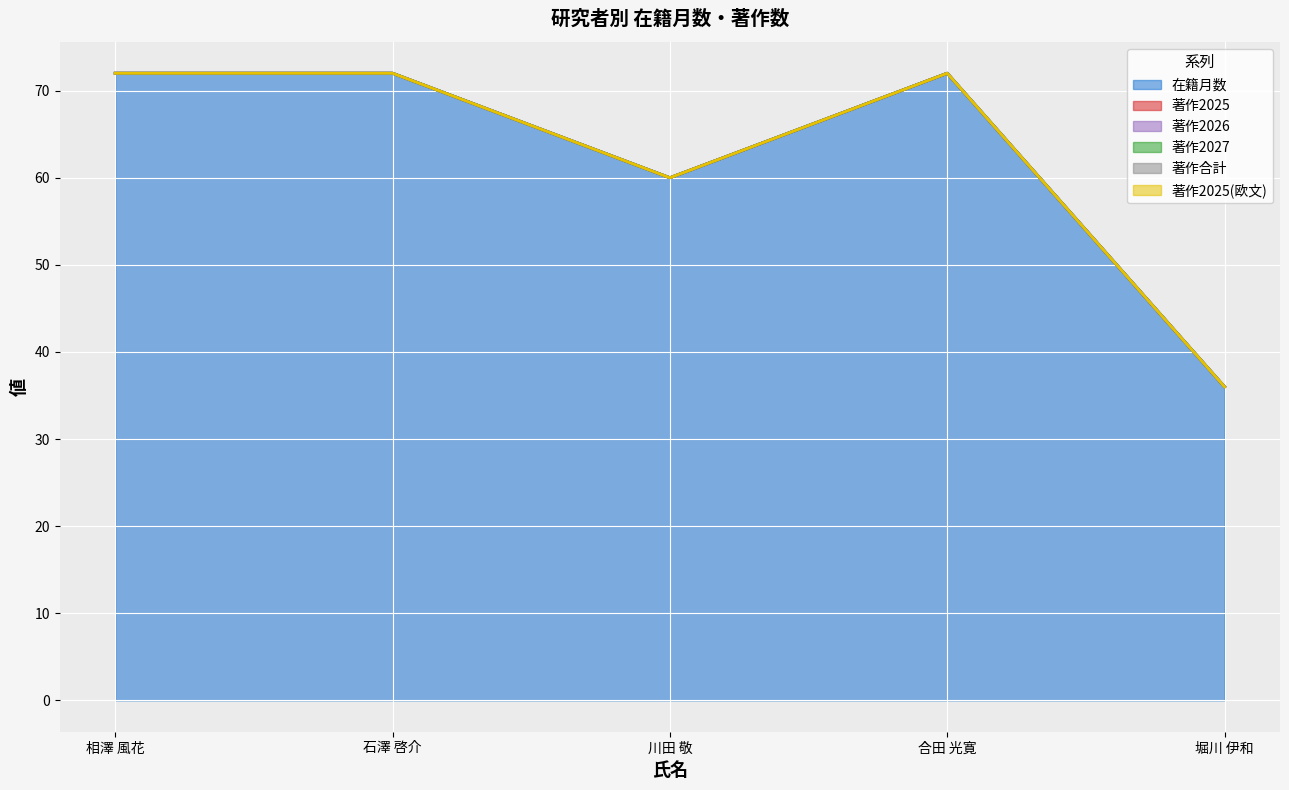

True or false: 著作2027 and 在籍月数 cross at least once.

False